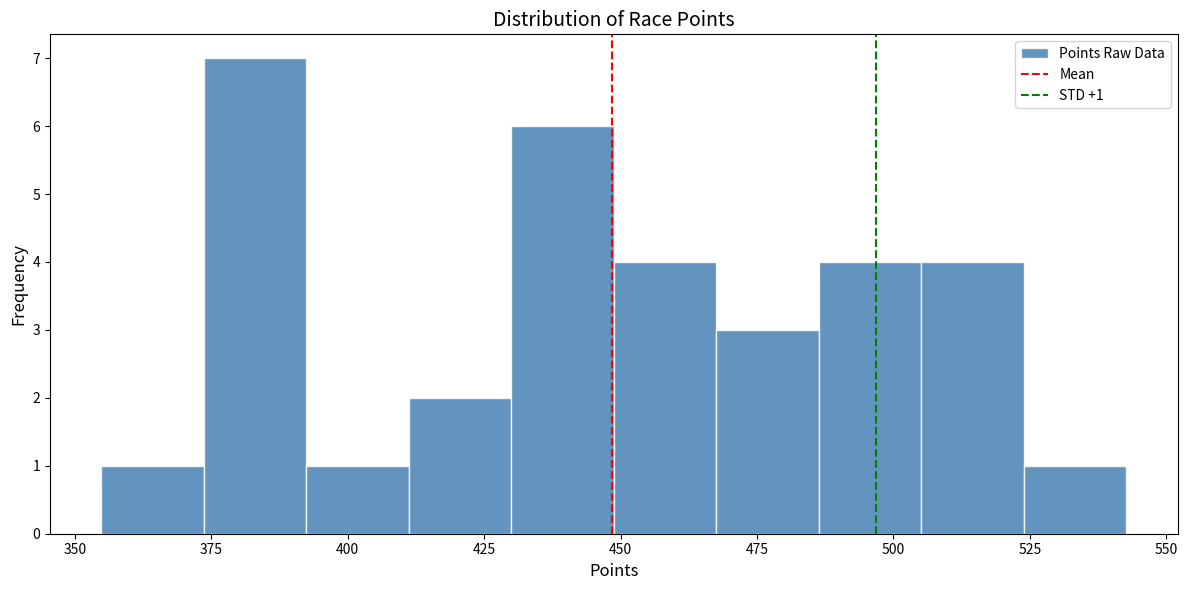

Read against the x-axis, roughly where is the centre of the tallest bar?

385